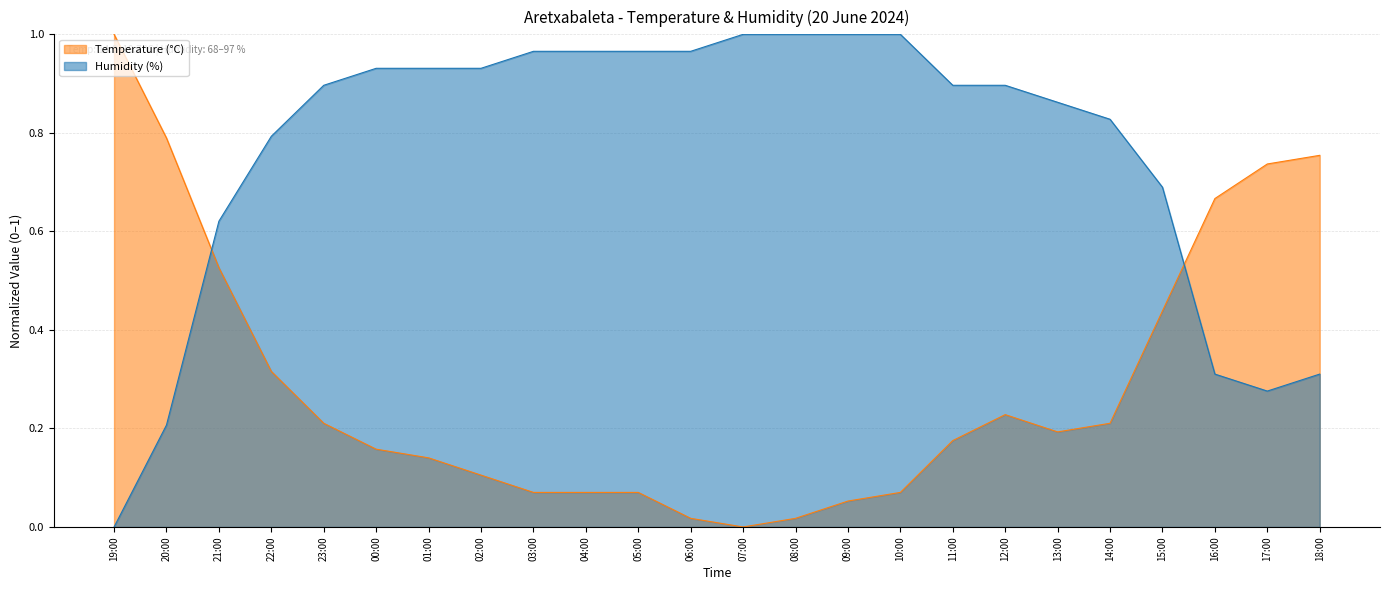

Where is the first local maximum for Temperature (°C)?

12:00